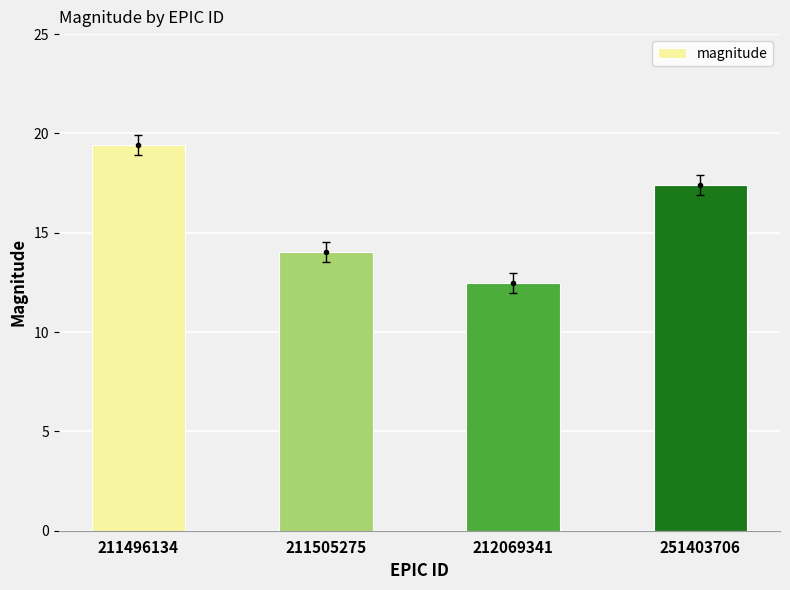

Rank the categories by value from highest to lowest.

211496134, 251403706, 211505275, 212069341